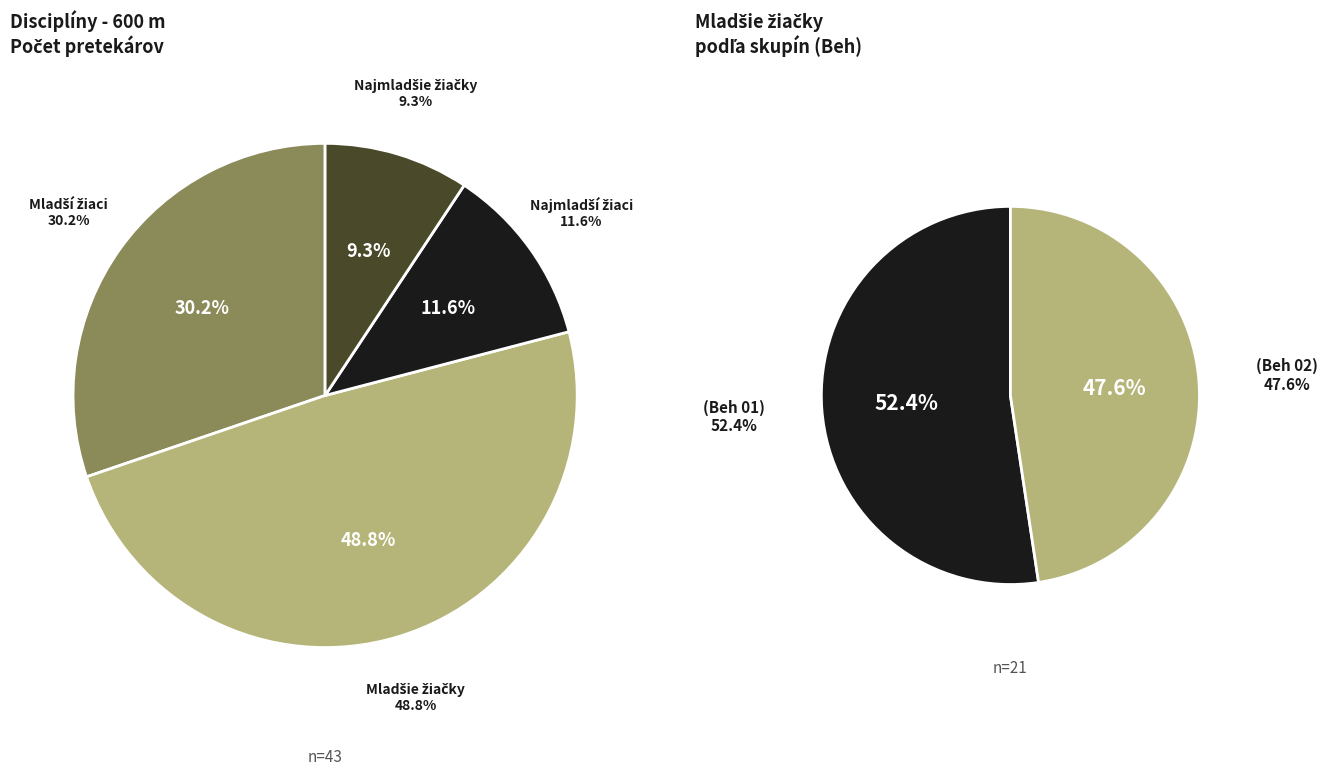

Between 600 m - Najmladšie žiačky and 600 m - Mladšie žiačky, which is larger?

600 m - Mladšie žiačky